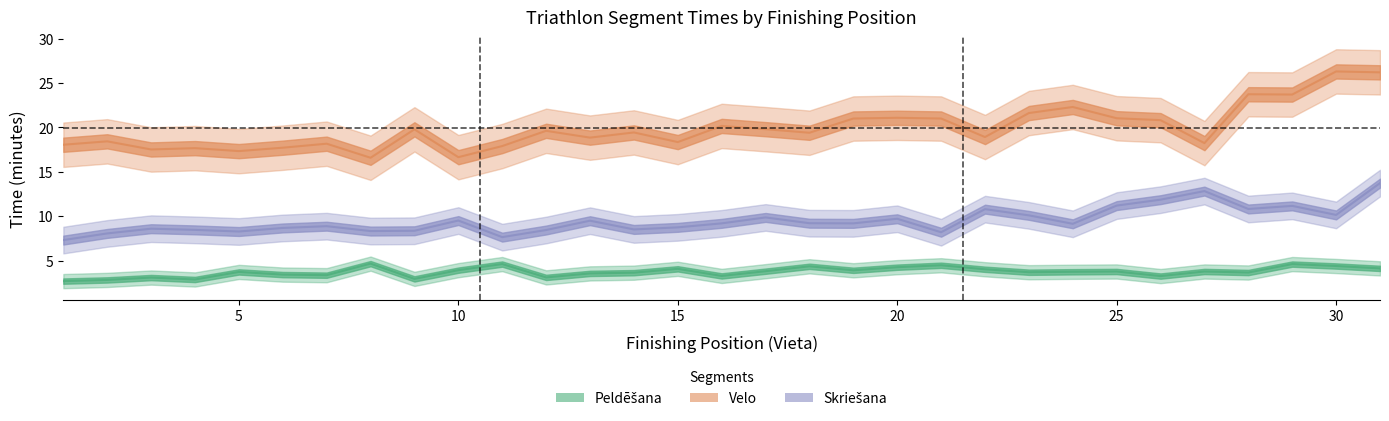

At which category is the sum across all series the highest?

31